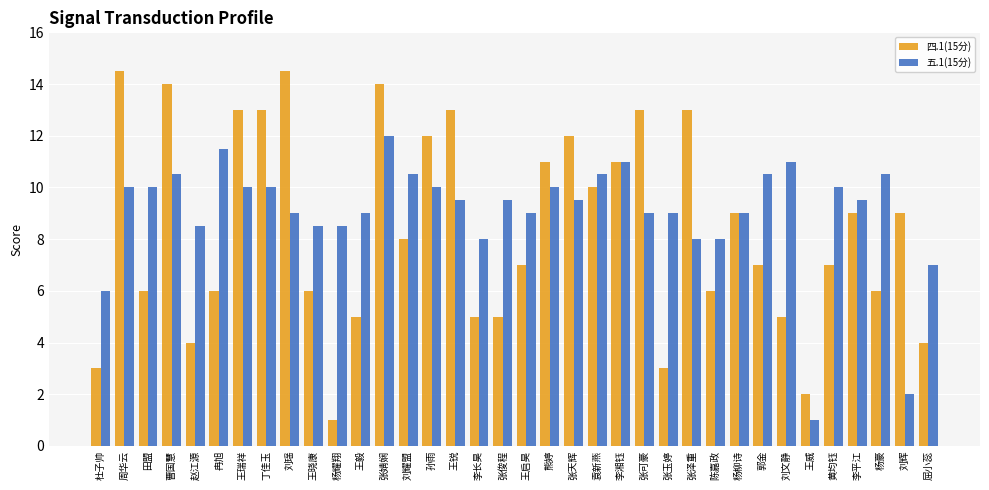

Which series has the largest total across all categories?

五.1(15分)